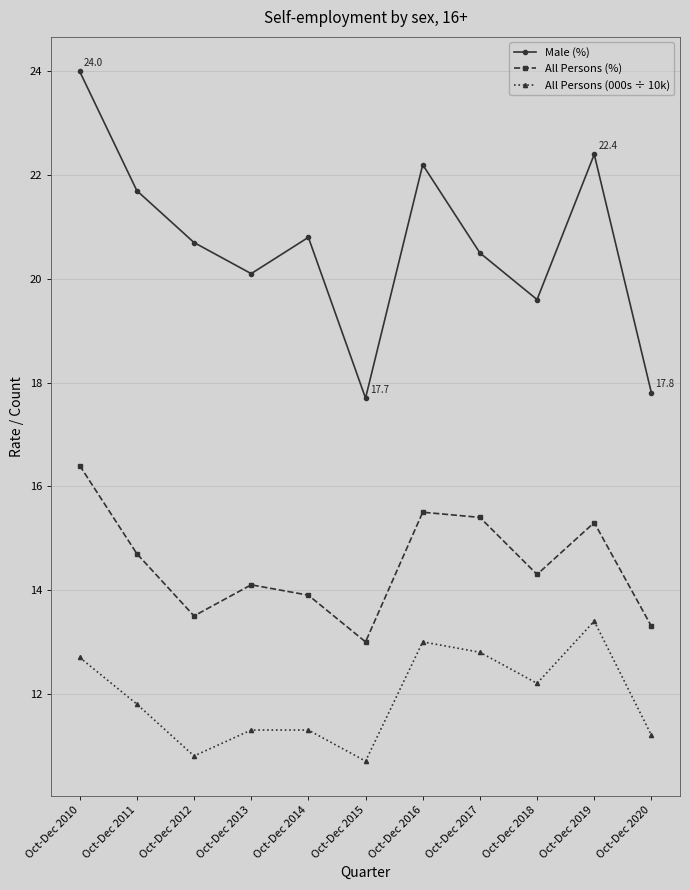

True or false: All Persons (%) and All Persons (000s ÷ 10k) cross at least once.

False